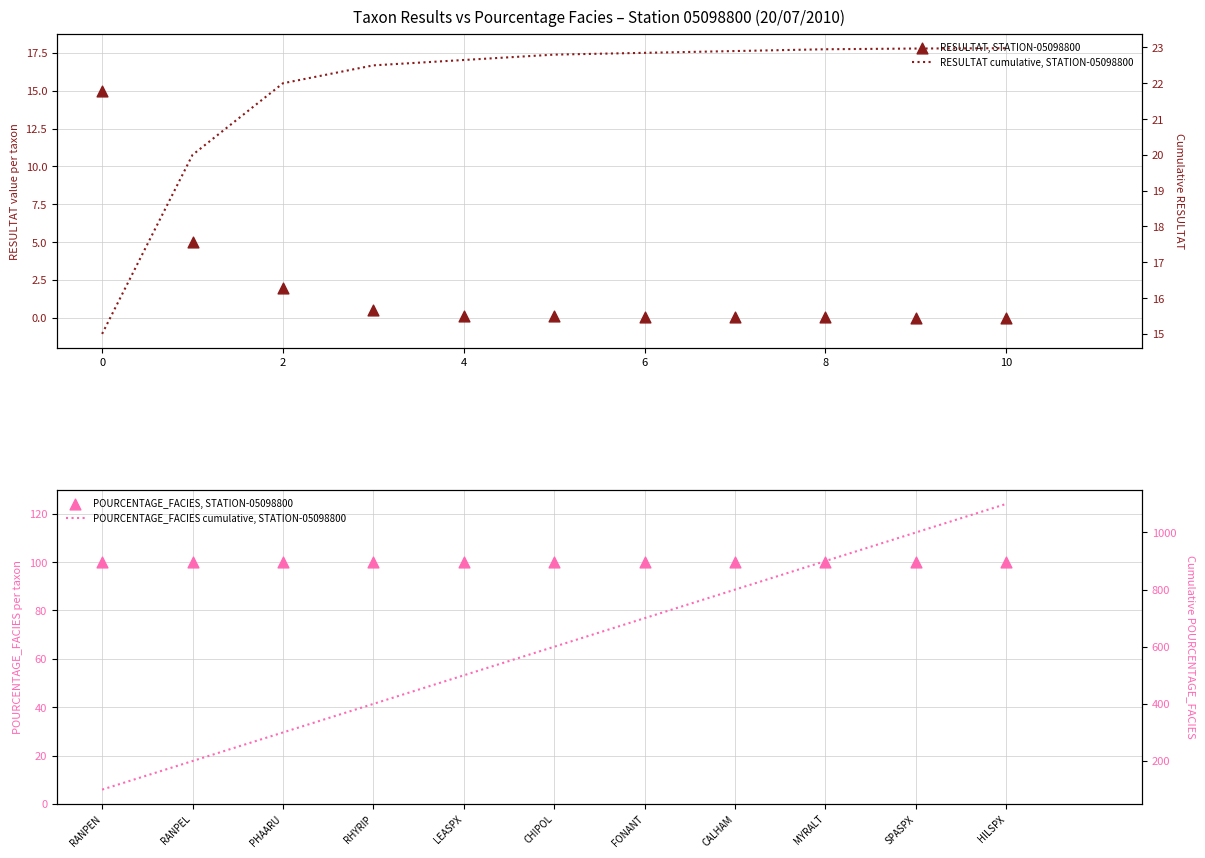

Which series reaches the minimum Y coordinate?

RESULTAT, STATION-05098800